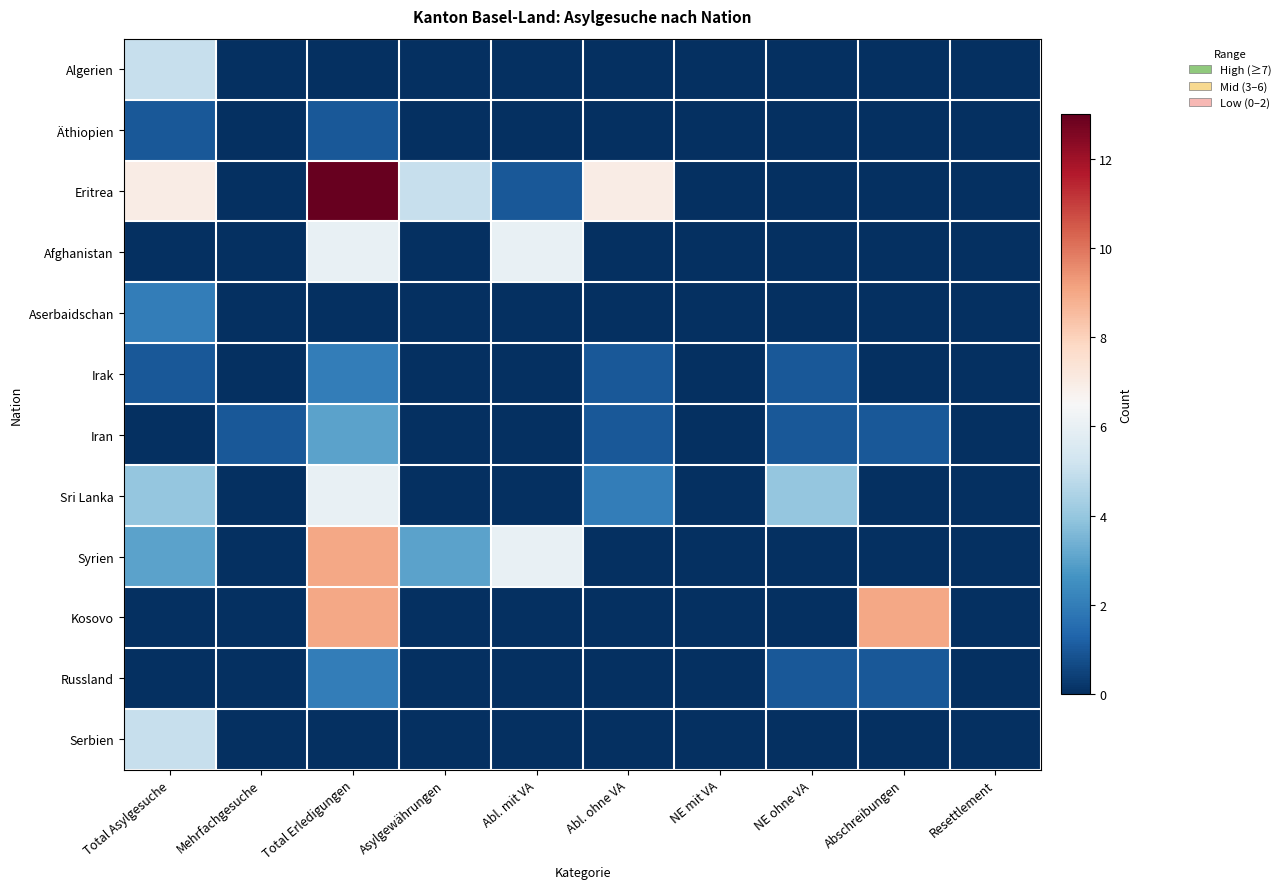

Reading left to right, transcribe all the data shown in this chart.

Algerien: Total Asylgesuche=5	Mehrfachgesuche=0	Total Erledigungen=0	Asylgewährungen=0	Abl. mit VA=0	Abl. ohne VA=0	NE mit VA=0	NE ohne VA=0	Abschreibungen=0	Resettlement=0
Äthiopien: Total Asylgesuche=1	Mehrfachgesuche=0	Total Erledigungen=1	Asylgewährungen=0	Abl. mit VA=0	Abl. ohne VA=0	NE mit VA=0	NE ohne VA=0	Abschreibungen=0	Resettlement=0
Eritrea: Total Asylgesuche=7	Mehrfachgesuche=0	Total Erledigungen=13	Asylgewährungen=5	Abl. mit VA=1	Abl. ohne VA=7	NE mit VA=0	NE ohne VA=0	Abschreibungen=0	Resettlement=0
Afghanistan: Total Asylgesuche=0	Mehrfachgesuche=0	Total Erledigungen=6	Asylgewährungen=0	Abl. mit VA=6	Abl. ohne VA=0	NE mit VA=0	NE ohne VA=0	Abschreibungen=0	Resettlement=0
Aserbaidschan: Total Asylgesuche=2	Mehrfachgesuche=0	Total Erledigungen=0	Asylgewährungen=0	Abl. mit VA=0	Abl. ohne VA=0	NE mit VA=0	NE ohne VA=0	Abschreibungen=0	Resettlement=0
Irak: Total Asylgesuche=1	Mehrfachgesuche=0	Total Erledigungen=2	Asylgewährungen=0	Abl. mit VA=0	Abl. ohne VA=1	NE mit VA=0	NE ohne VA=1	Abschreibungen=0	Resettlement=0
Iran: Total Asylgesuche=0	Mehrfachgesuche=1	Total Erledigungen=3	Asylgewährungen=0	Abl. mit VA=0	Abl. ohne VA=1	NE mit VA=0	NE ohne VA=1	Abschreibungen=1	Resettlement=0
Sri Lanka: Total Asylgesuche=4	Mehrfachgesuche=0	Total Erledigungen=6	Asylgewährungen=0	Abl. mit VA=0	Abl. ohne VA=2	NE mit VA=0	NE ohne VA=4	Abschreibungen=0	Resettlement=0
Syrien: Total Asylgesuche=3	Mehrfachgesuche=0	Total Erledigungen=9	Asylgewährungen=3	Abl. mit VA=6	Abl. ohne VA=0	NE mit VA=0	NE ohne VA=0	Abschreibungen=0	Resettlement=0
Kosovo: Total Asylgesuche=0	Mehrfachgesuche=0	Total Erledigungen=9	Asylgewährungen=0	Abl. mit VA=0	Abl. ohne VA=0	NE mit VA=0	NE ohne VA=0	Abschreibungen=9	Resettlement=0
Russland: Total Asylgesuche=0	Mehrfachgesuche=0	Total Erledigungen=2	Asylgewährungen=0	Abl. mit VA=0	Abl. ohne VA=0	NE mit VA=0	NE ohne VA=1	Abschreibungen=1	Resettlement=0
Serbien: Total Asylgesuche=5	Mehrfachgesuche=0	Total Erledigungen=0	Asylgewährungen=0	Abl. mit VA=0	Abl. ohne VA=0	NE mit VA=0	NE ohne VA=0	Abschreibungen=0	Resettlement=0